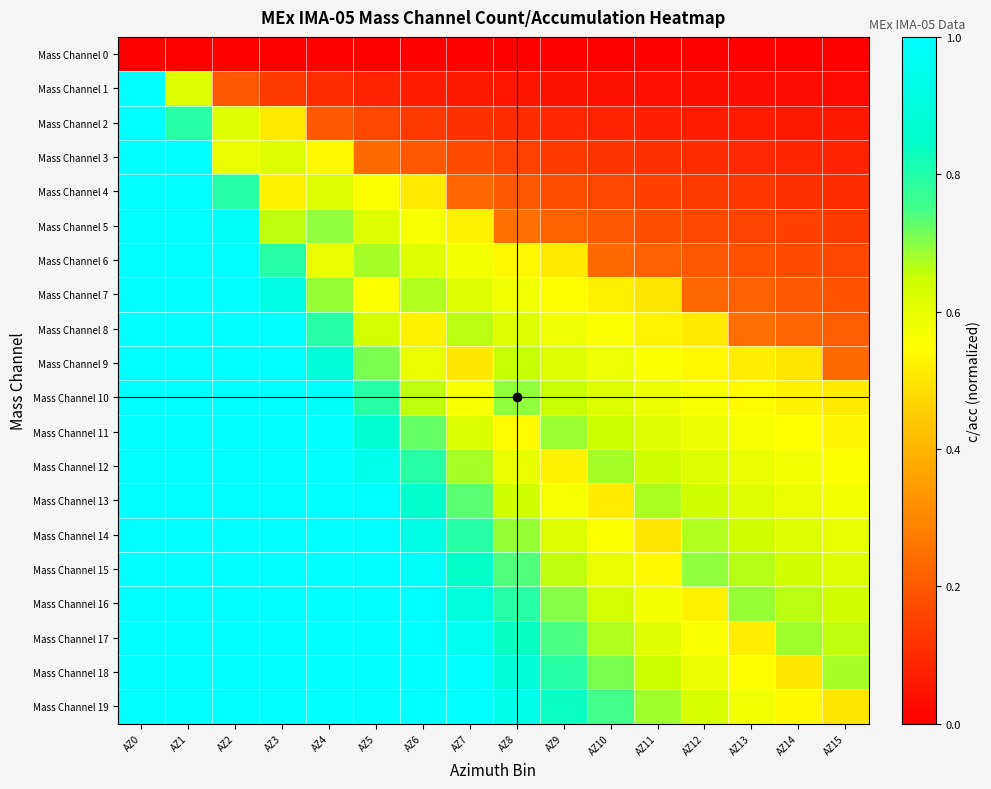

At AZ7, list the series in order from largest to smallest.

Mass Channel 18, Mass Channel 19, Mass Channel 17, Mass Channel 16, Mass Channel 15, Mass Channel 14, Mass Channel 13, Mass Channel 12, Mass Channel 8, Mass Channel 11, Mass Channel 7, Mass Channel 6, Mass Channel 10, Mass Channel 5, Mass Channel 9, Mass Channel 4, Mass Channel 3, Mass Channel 2, Mass Channel 1, Mass Channel 0